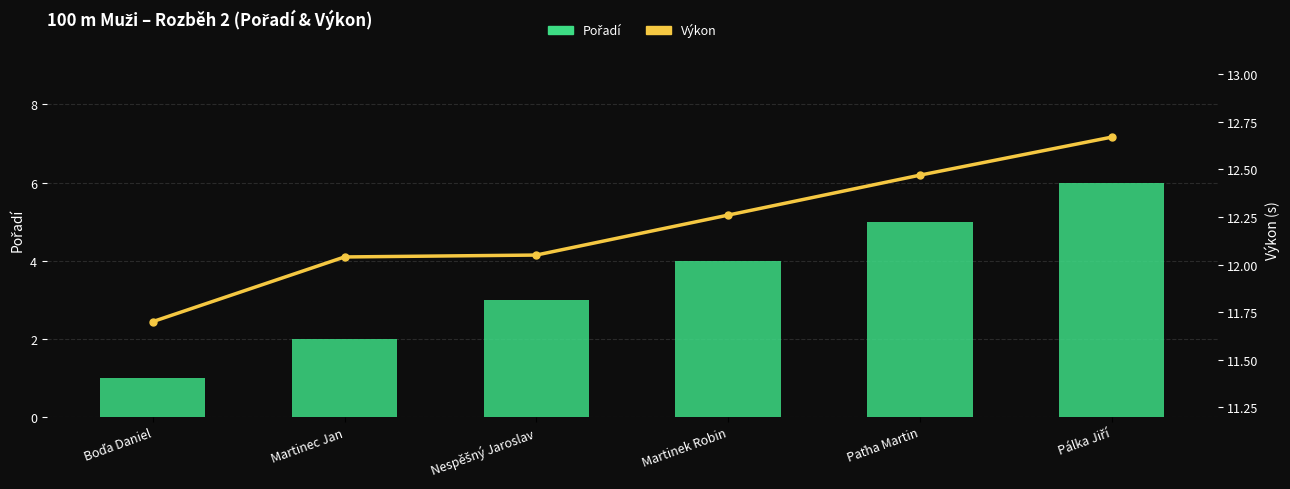

Which category has the highest value across all series?

Pálka Jiří